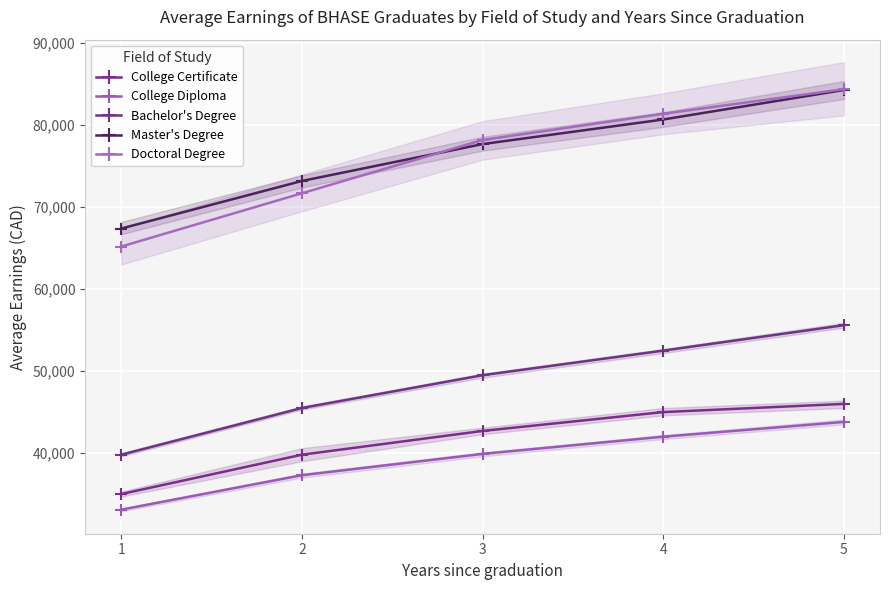

What is the average value of the College Certificate series?

41700